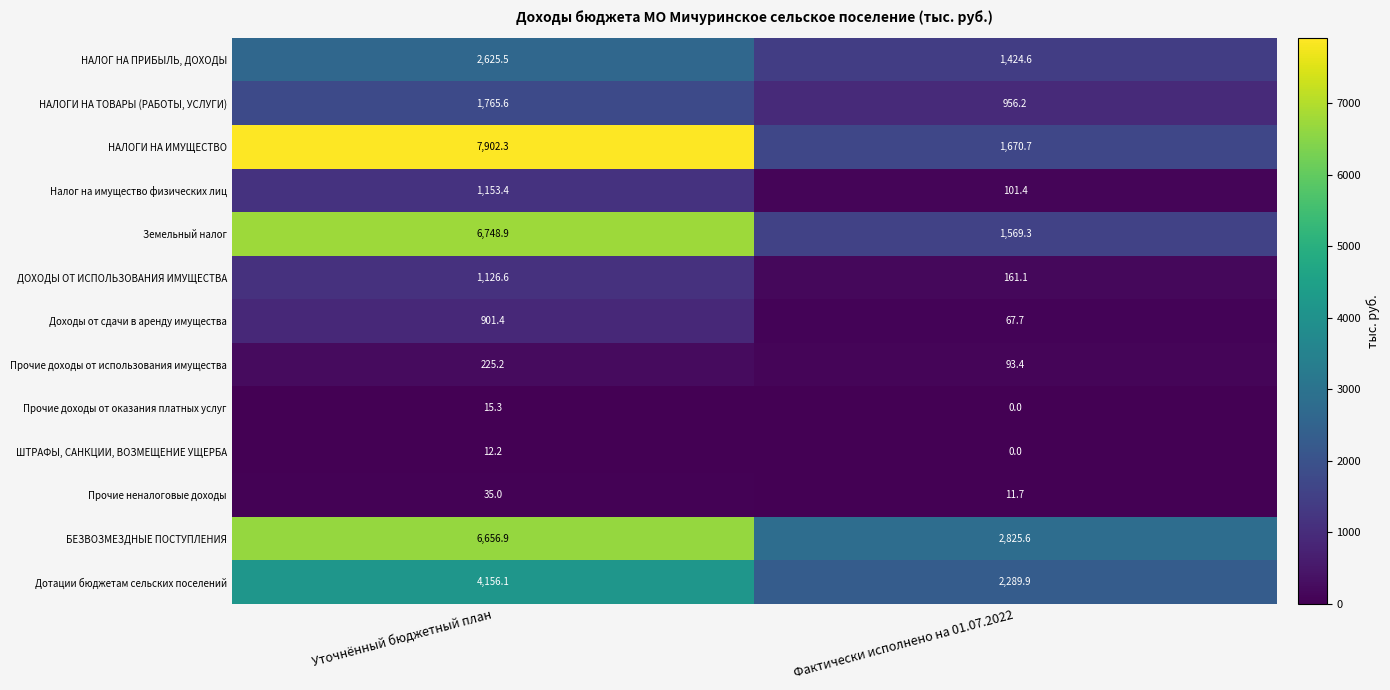

Rank the series by their maximum value, from highest to lowest.

НАЛОГИ НА ИМУЩЕСТВО, Земельный налог, БЕЗВОЗМЕЗДНЫЕ ПОСТУПЛЕНИЯ, Дотации бюджетам сельских поселений, НАЛОГ НА ПРИБЫЛЬ, ДОХОДЫ, НАЛОГИ НА ТОВАРЫ (РАБОТЫ, УСЛУГИ), Налог на имущество физических лиц, ДОХОДЫ ОТ ИСПОЛЬЗОВАНИЯ ИМУЩЕСТВА, Доходы от сдачи в аренду имущества, Прочие доходы от использования имущества, Прочие неналоговые доходы, Прочие доходы от оказания платных услуг, ШТРАФЫ, САНКЦИИ, ВОЗМЕЩЕНИЕ УЩЕРБА